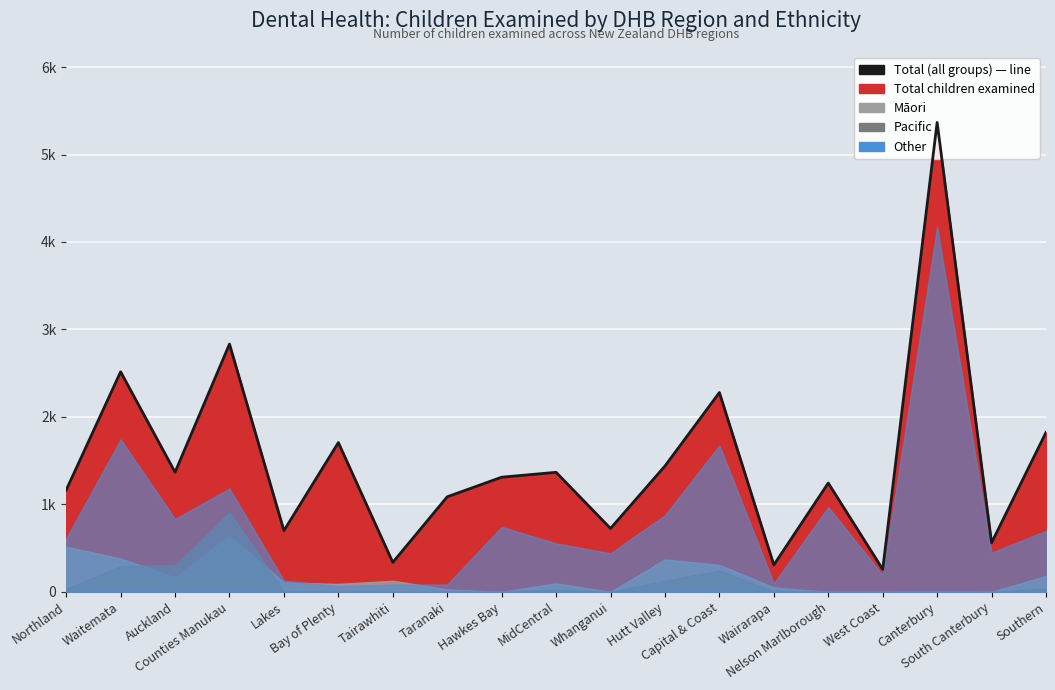

Rank the categories by value from lowest to highest.

West Coast, Wairarapa, Tairawhiti, South Canterbury, Lakes, Whanganui, Taranaki, Northland, Nelson Marlborough, Hawkes Bay, MidCentral, Auckland, Hutt Valley, Bay of Plenty, Southern, Capital & Coast, Waitemata, Counties Manukau, Canterbury